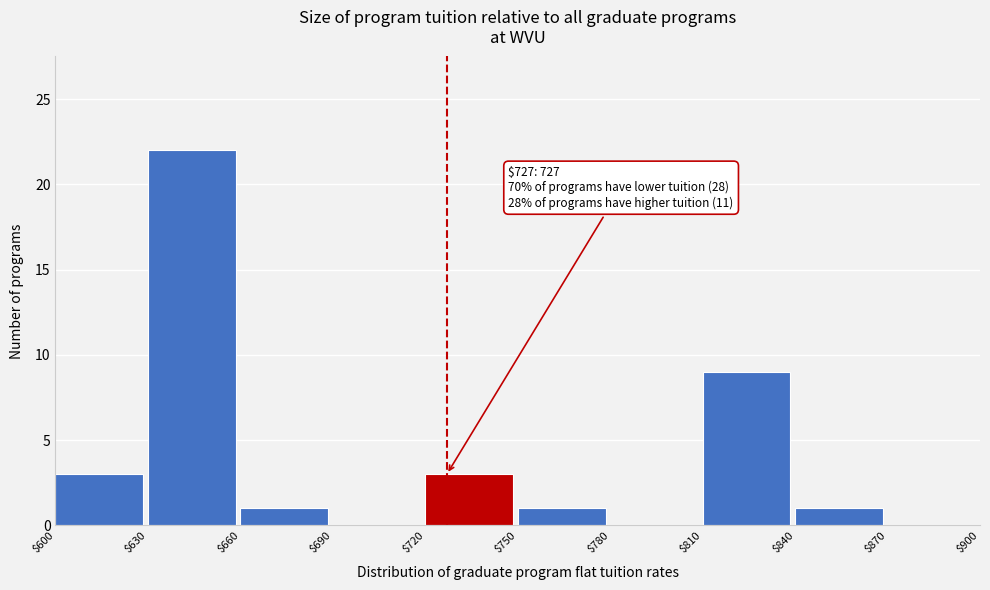

Over which range of the x-axis is the bar tallest?

$630 to $660